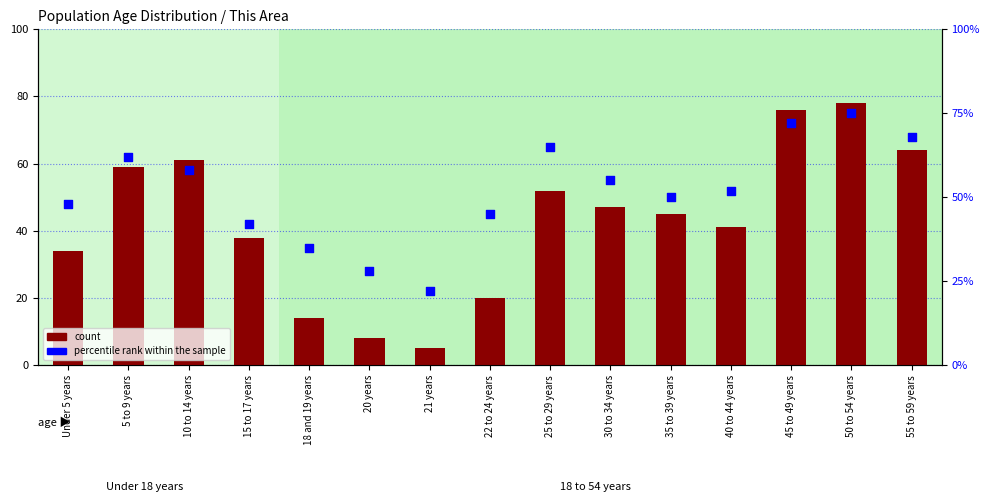

Which series has the largest Y range (max minus min)?

count